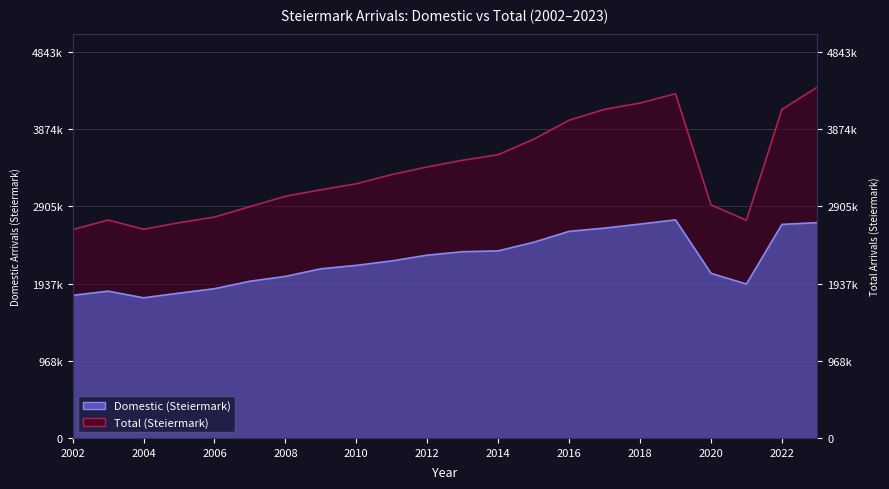

At which category does the chart reach its peak across all series?

2023